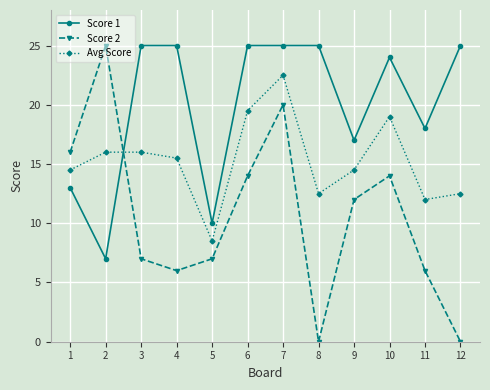

The Score 2 series shows 7.0 at 3. True or false?

True